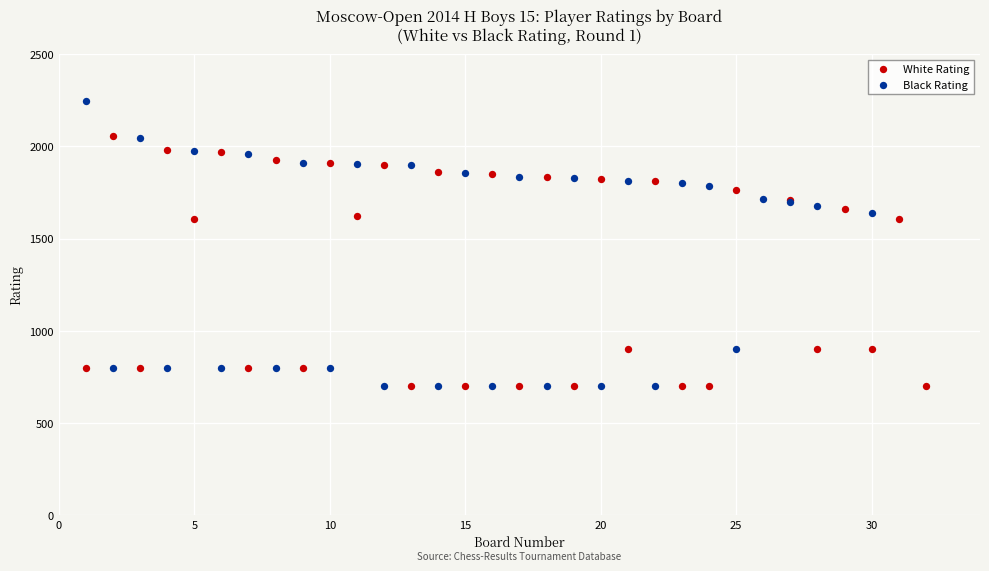

Which series contains the highest Y value?

Black Rating